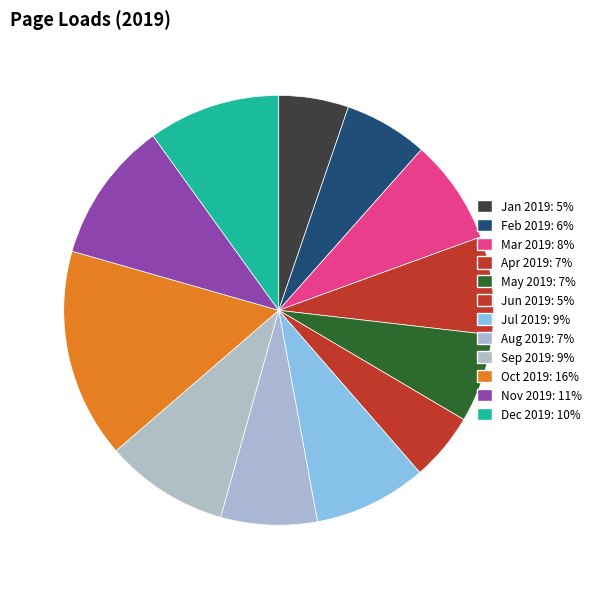

How many slices are in this pie chart?

12